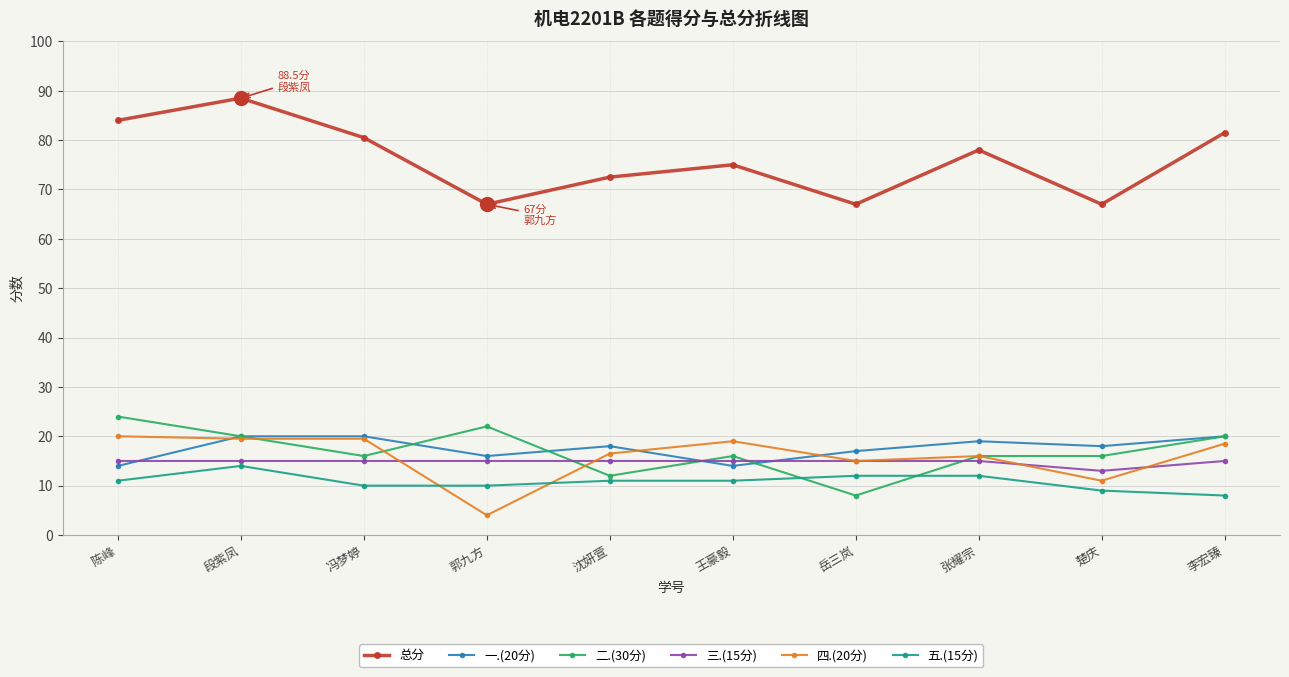

Between 冯梦婷 and 王豪毅, which series saw the biggest shift?

一.(20分)